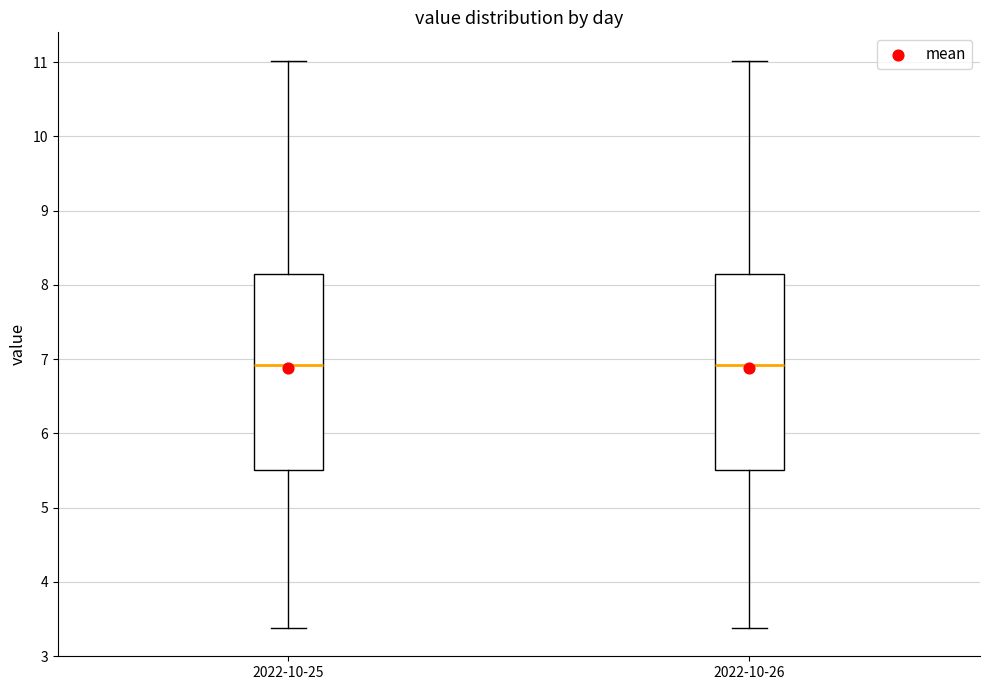

Reading left to right, transcribe this box plot: for each box, give where its median line is, the range the box spans, and where its two whiskers end, as read against the y-axis. The values are not printed on the chart, so give them approximately, as read against the axis.

2022-10-25: median 6.9, box 5.5 to 8.2, whiskers 3.4 to 11.0
2022-10-26: median 6.9, box 5.5 to 8.2, whiskers 3.4 to 11.0